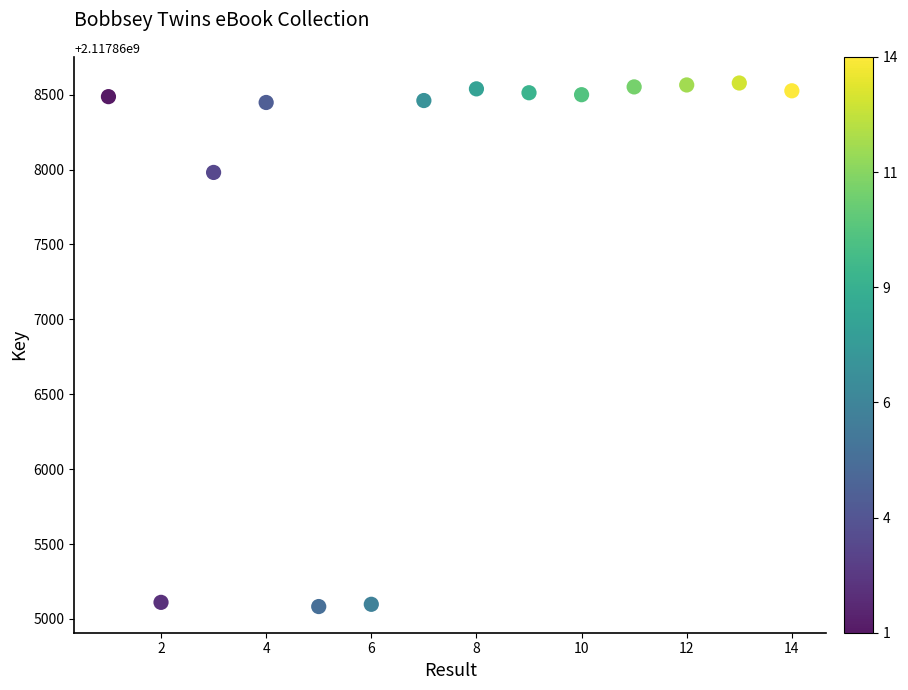

What Y value in the scatter plot is closest to 2117866830?

2117867981